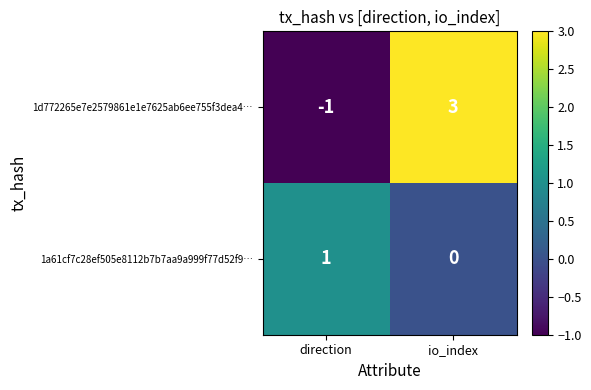

Which series has the largest range (max minus min)?

1d772265e7e2579861e1e7625ab6ee755f3dea4…